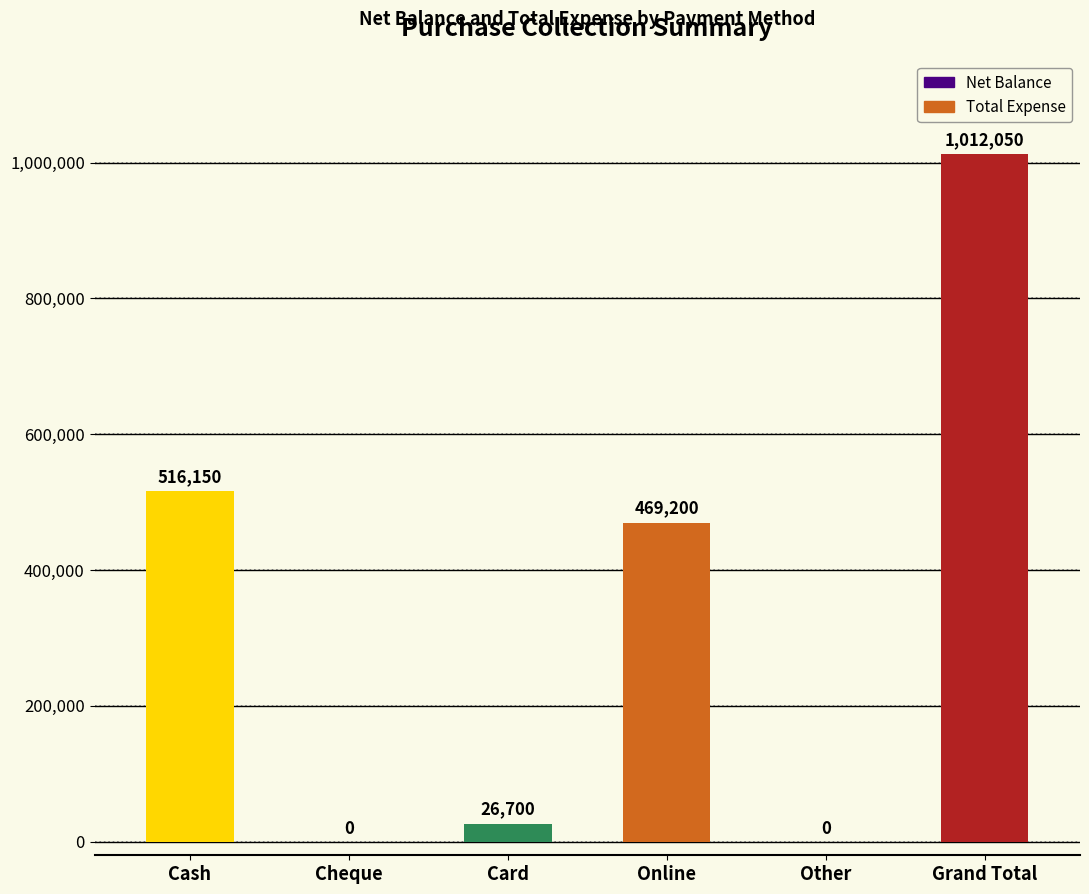

How many positive values are there?

4